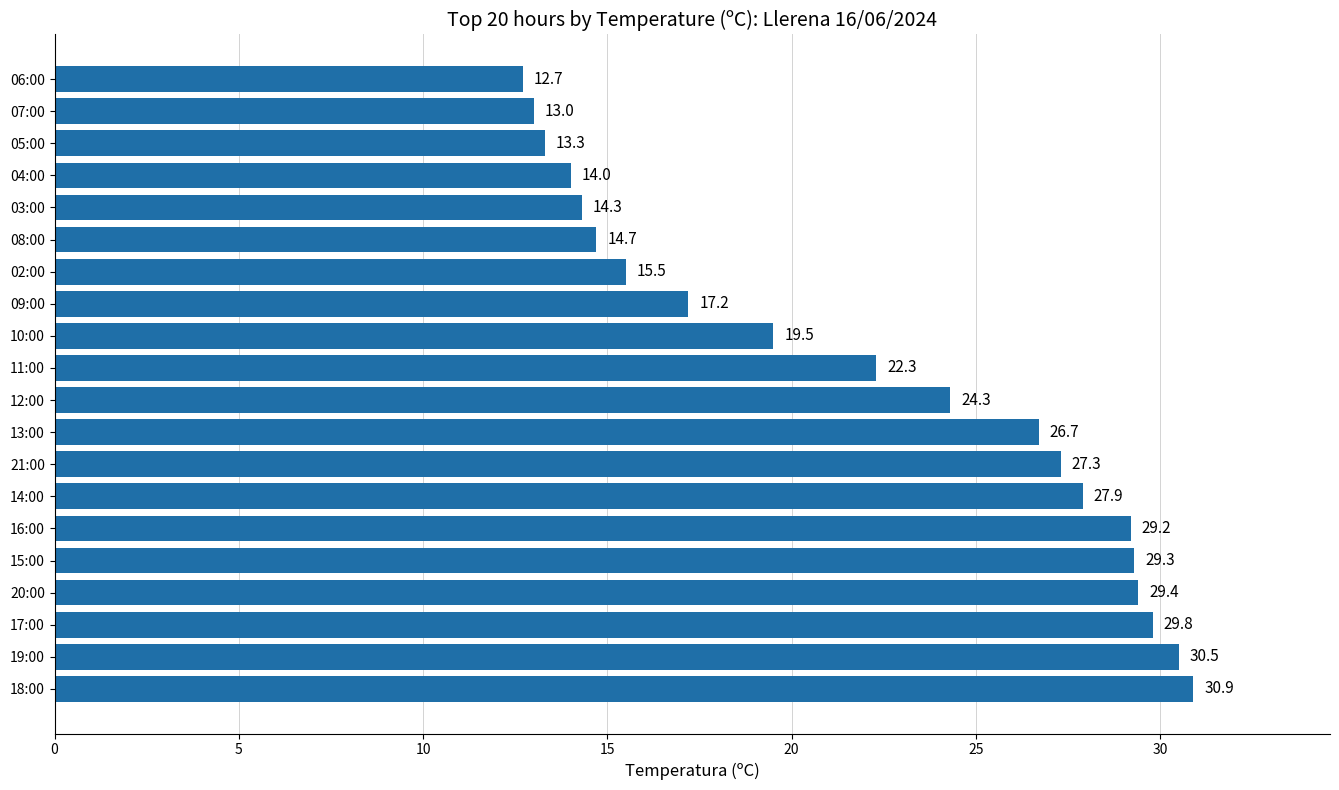

The value at 07:00 is 19.3. True or false?

False